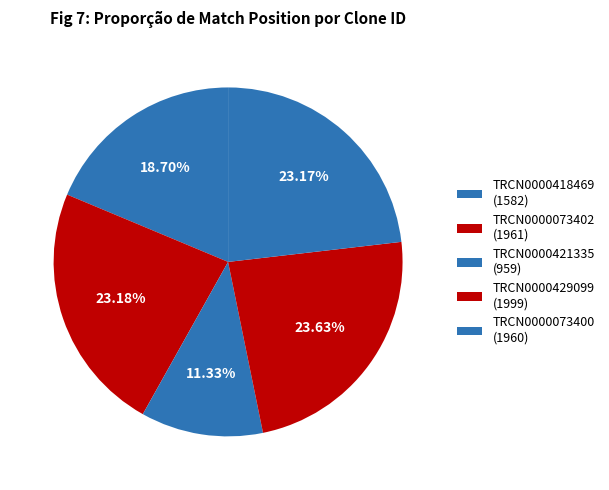

What is the smallest slice in the pie chart?

TRCN0000421335